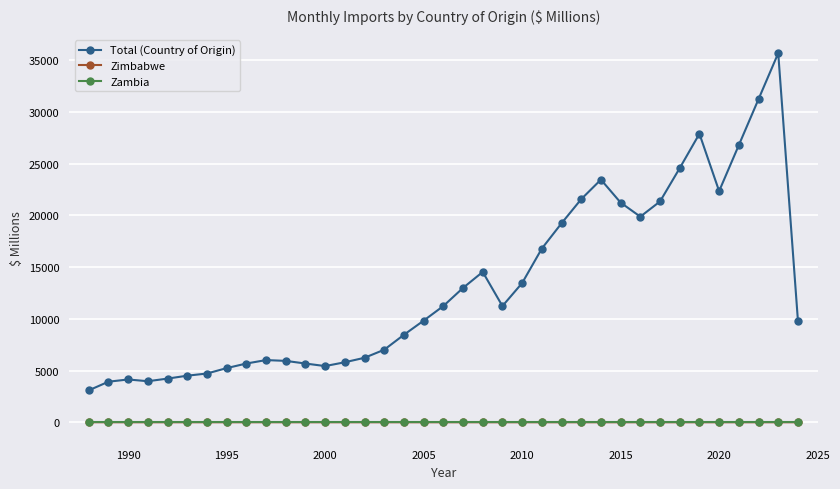

Count the number of data series in this chart.

3